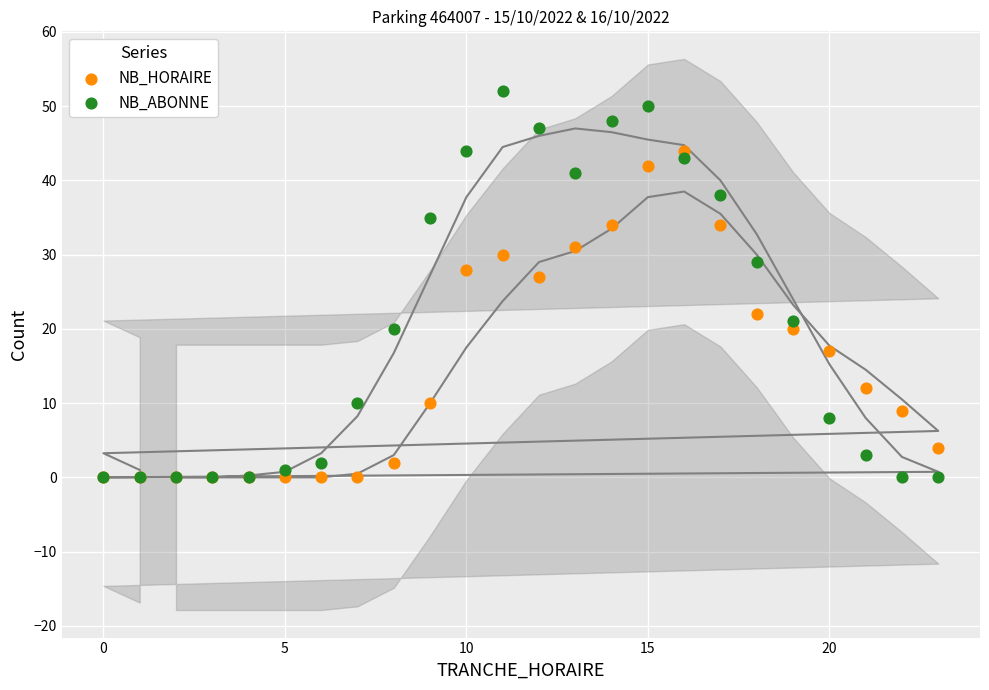

In the NB_ABONNE series, what Y value is closest to 26?

29